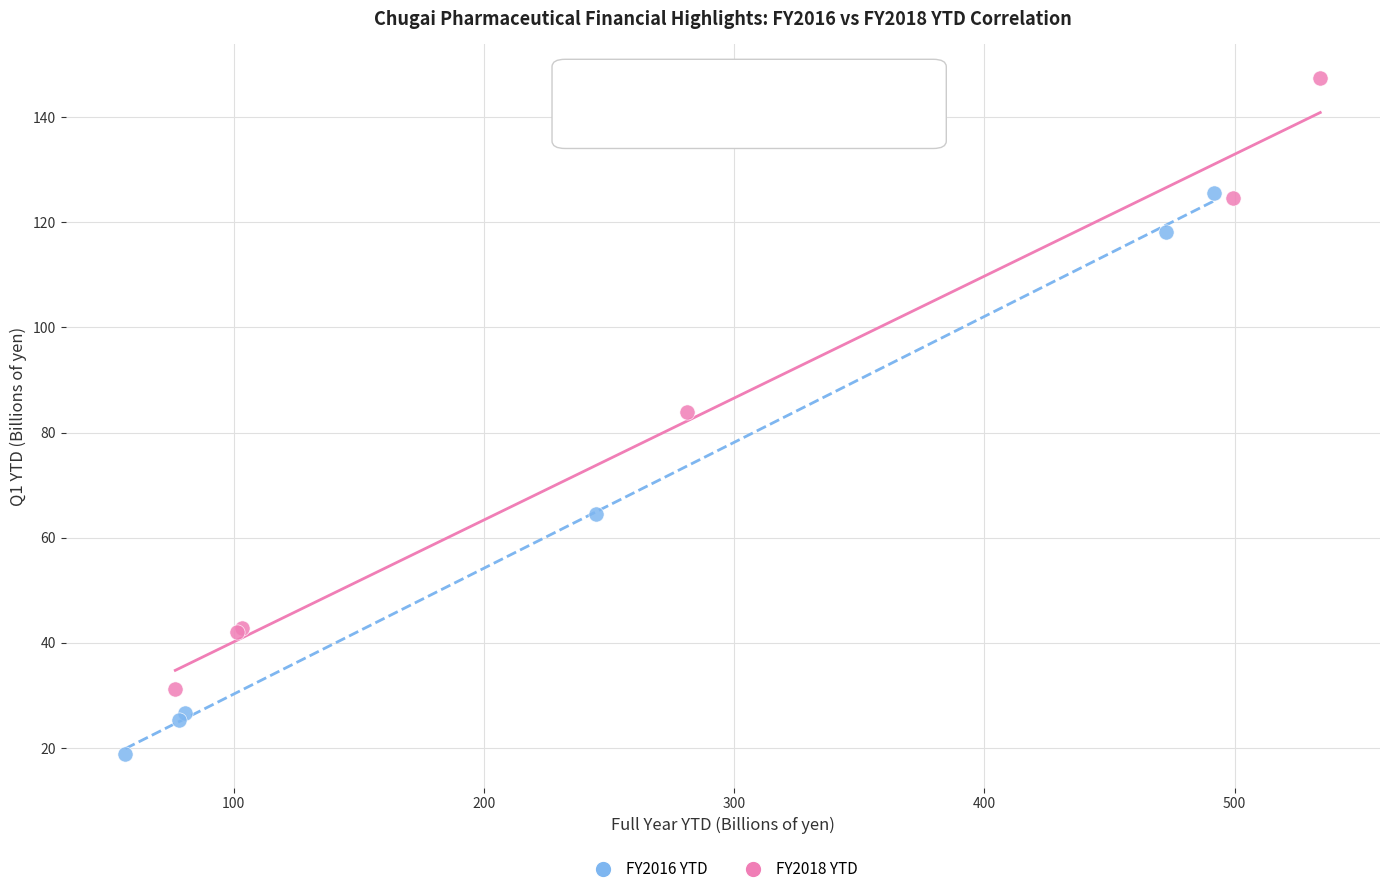

Which series reaches the maximum Y coordinate?

FY2018 YTD